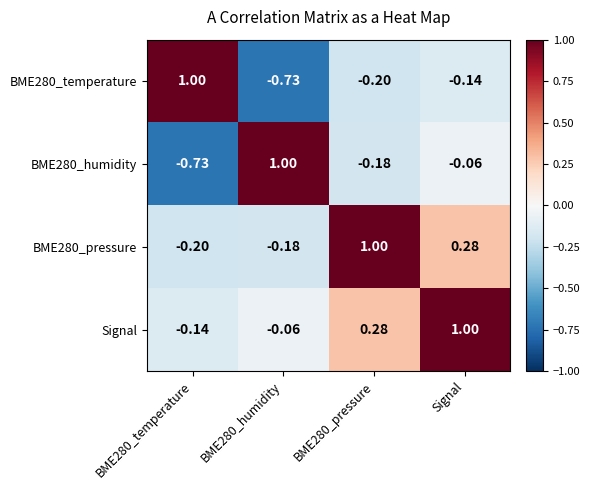

Which category has the highest value in the Signal series?

Signal